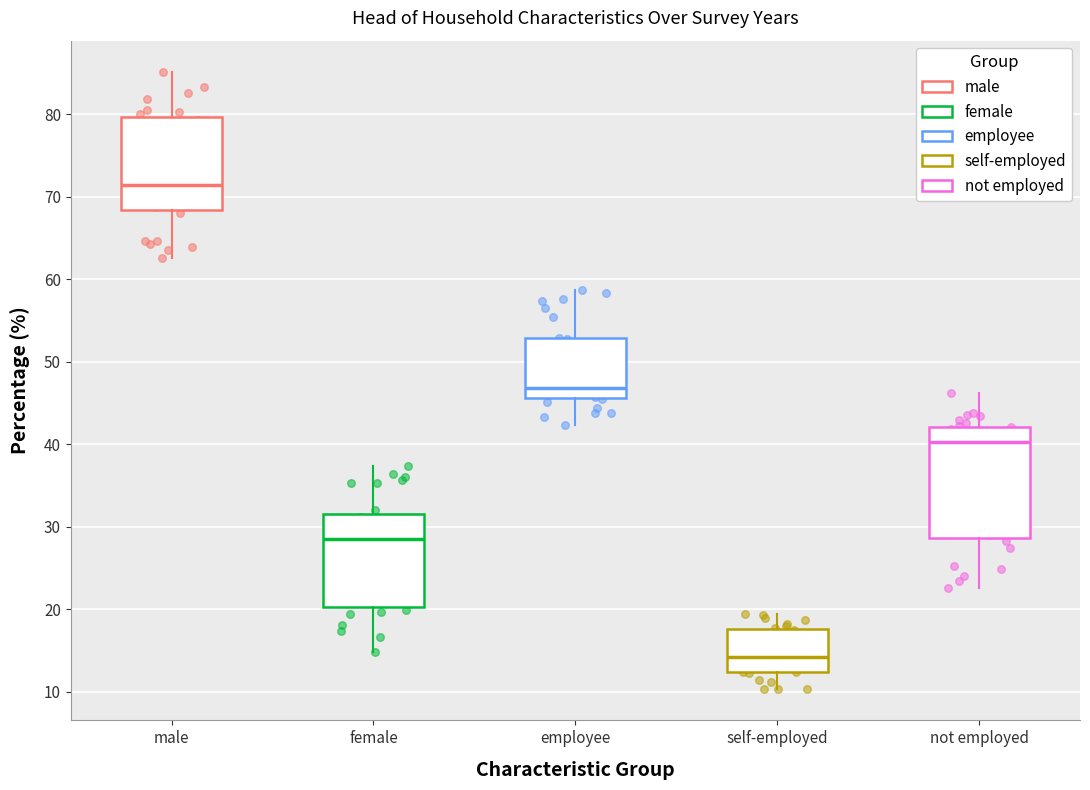

Reading left to right, transcribe this box plot: for each box, give where its median line is, the range the box spans, and where its two whiskers end, as read against the y-axis. The values are not printed on the chart, so give them approximately, as read against the axis.

male: median 72, box 68 to 80, whiskers 63 to 85
female: median 29, box 20 to 32, whiskers 15 to 37
employee: median 47, box 46 to 53, whiskers 42 to 59
self-employed: median 14, box 12 to 18, whiskers 10 to 19
not employed: median 40, box 29 to 42, whiskers 23 to 46